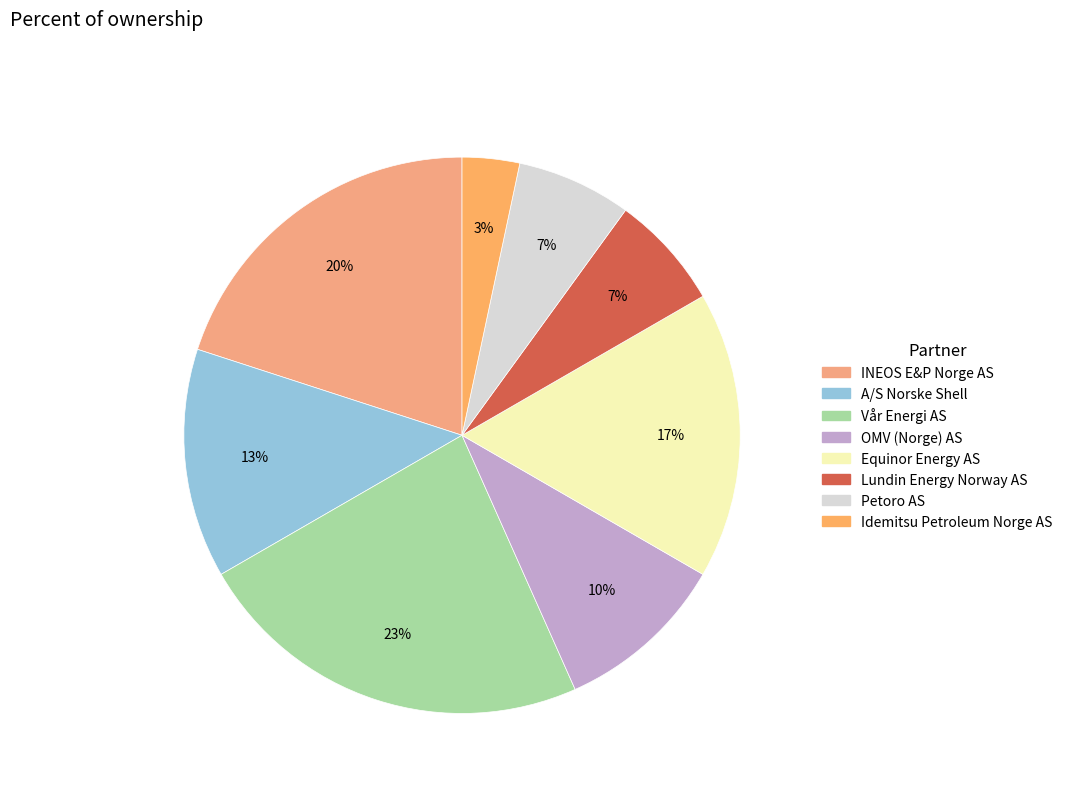

Combined, do Petoro AS and Idemitsu Petroleum Norge AS account for over 50%?

No